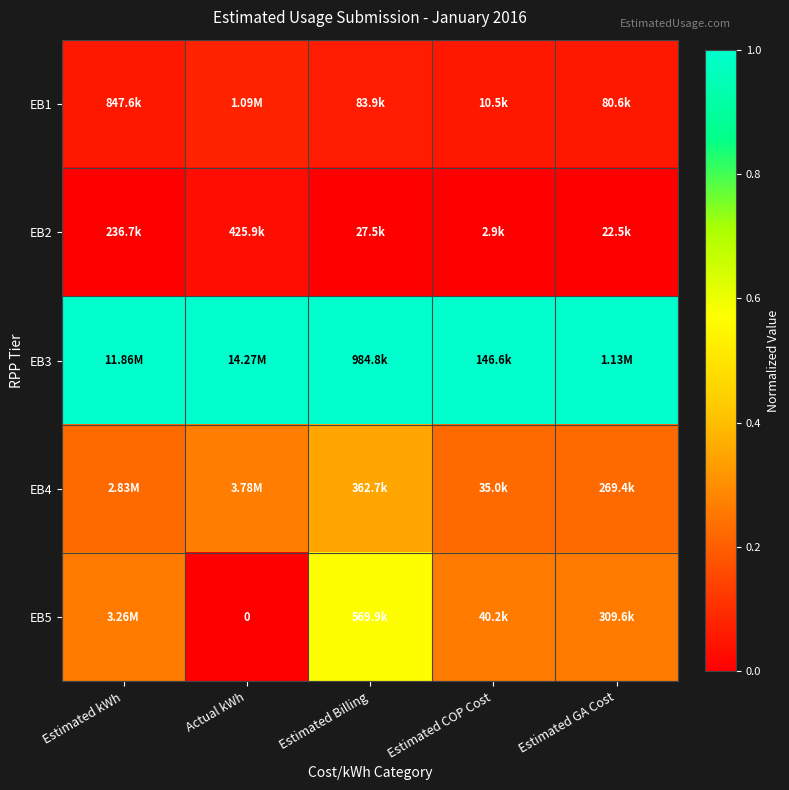

What is the total value across all series at Actual kWh?

1.4